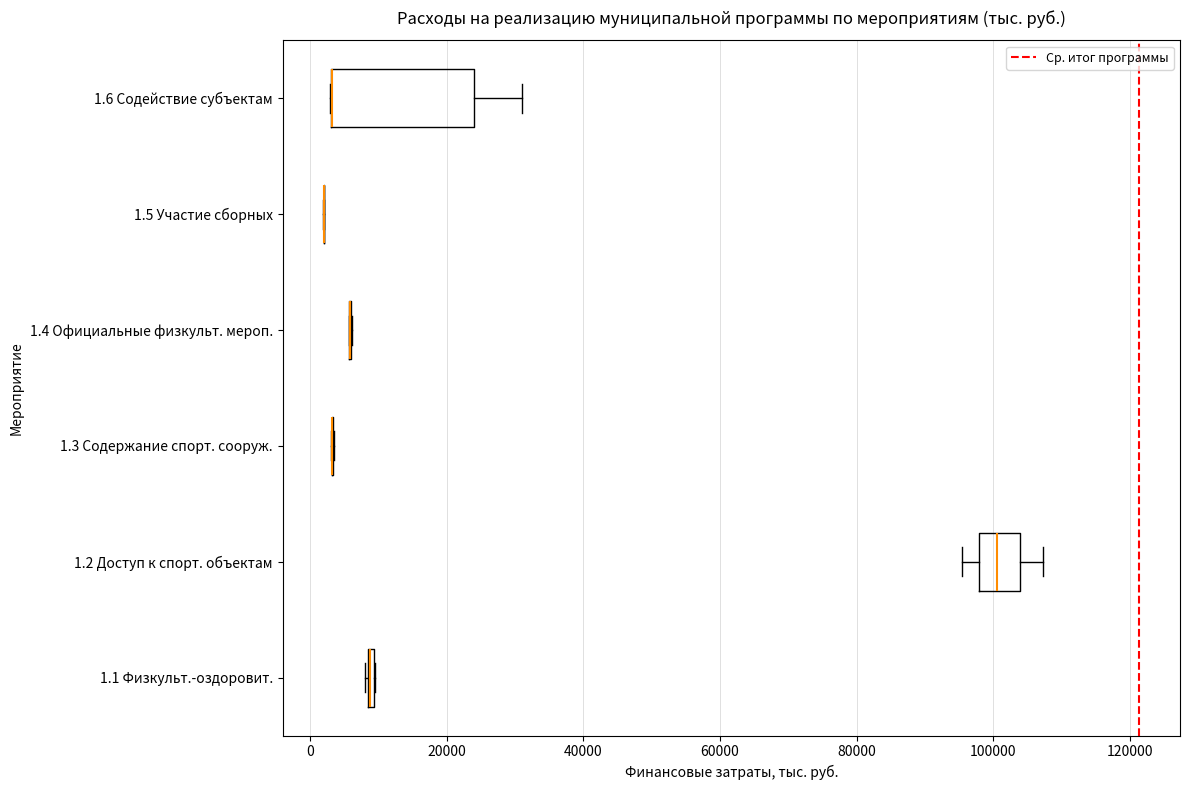

Which box is the widest, from its left edge to its right edge?

1.6 Содействие субъектам